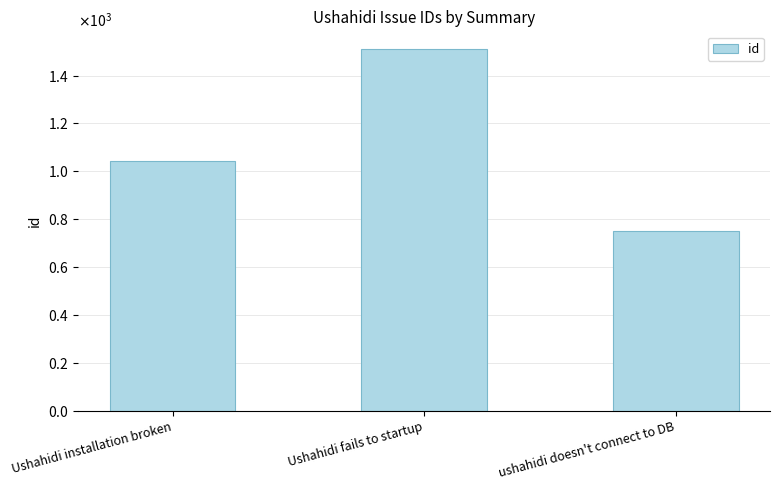

True or false: the data shows 1041 at Ushahidi installation broken.

True